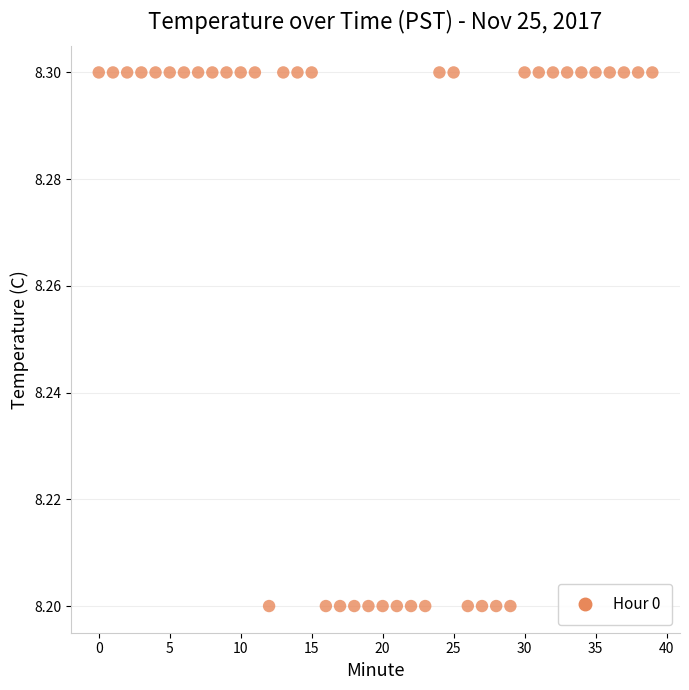

How many data points are displayed?

40